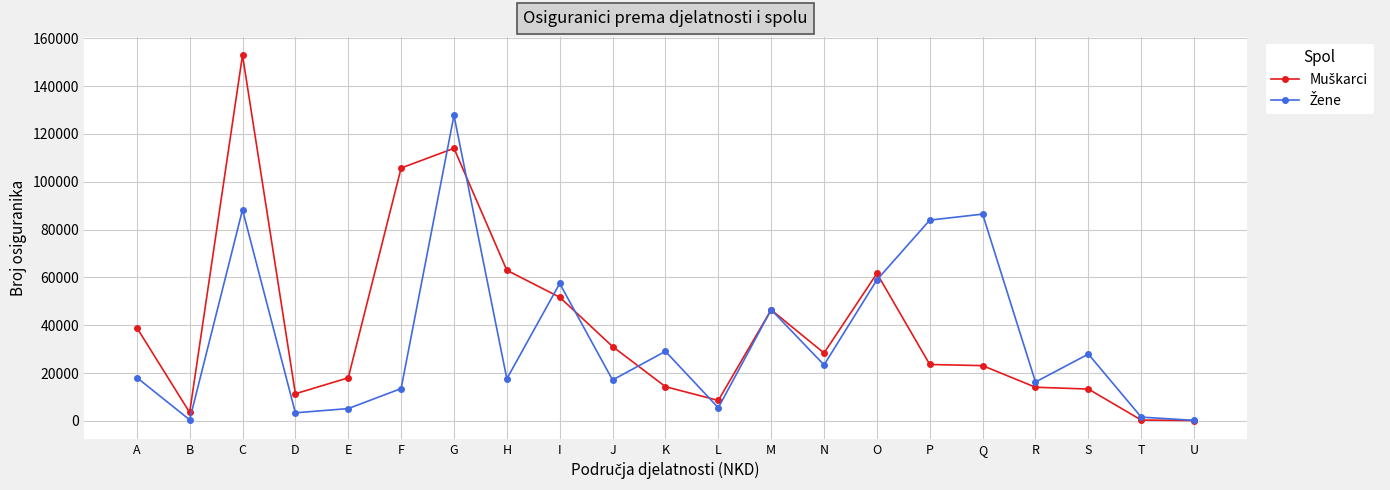

What is the total value across all series at R?

30308